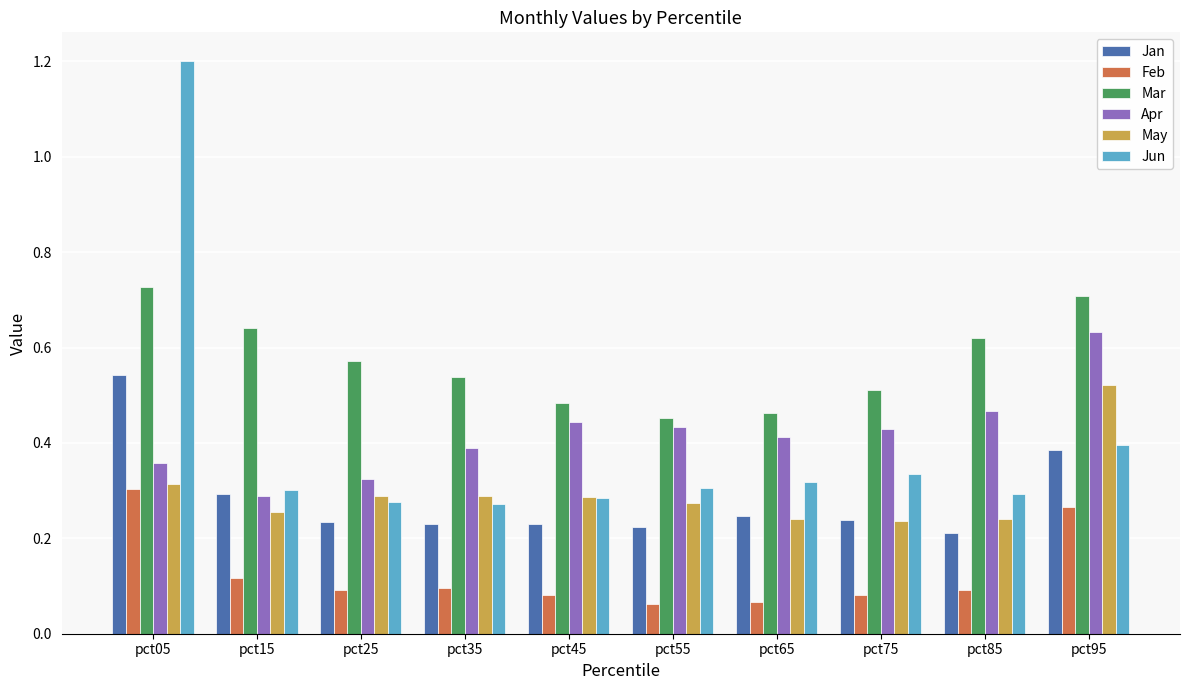

How many bars are there in total?

60